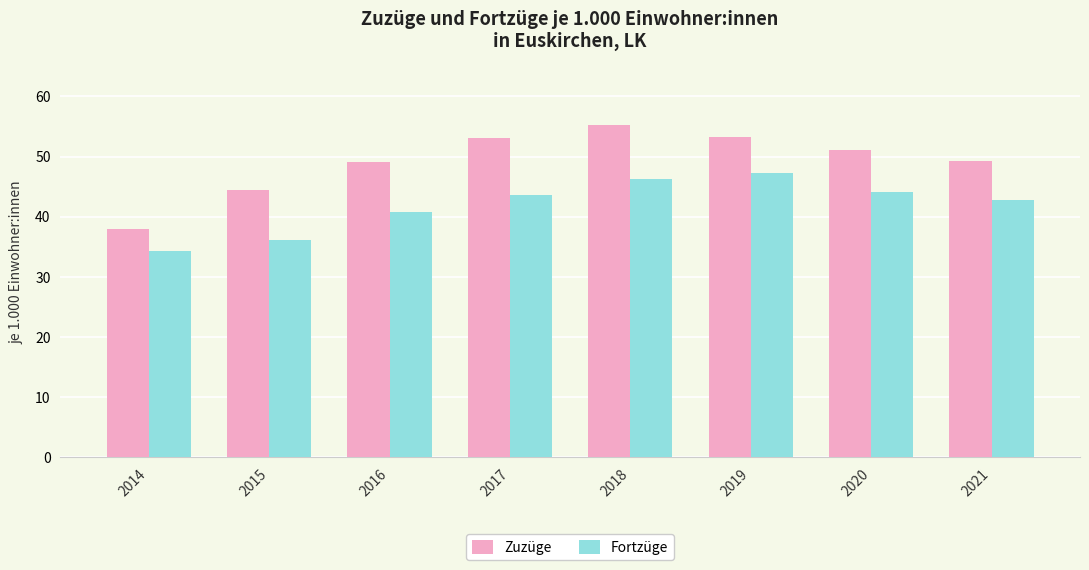

What is the minimum value shown in the chart?

34.3